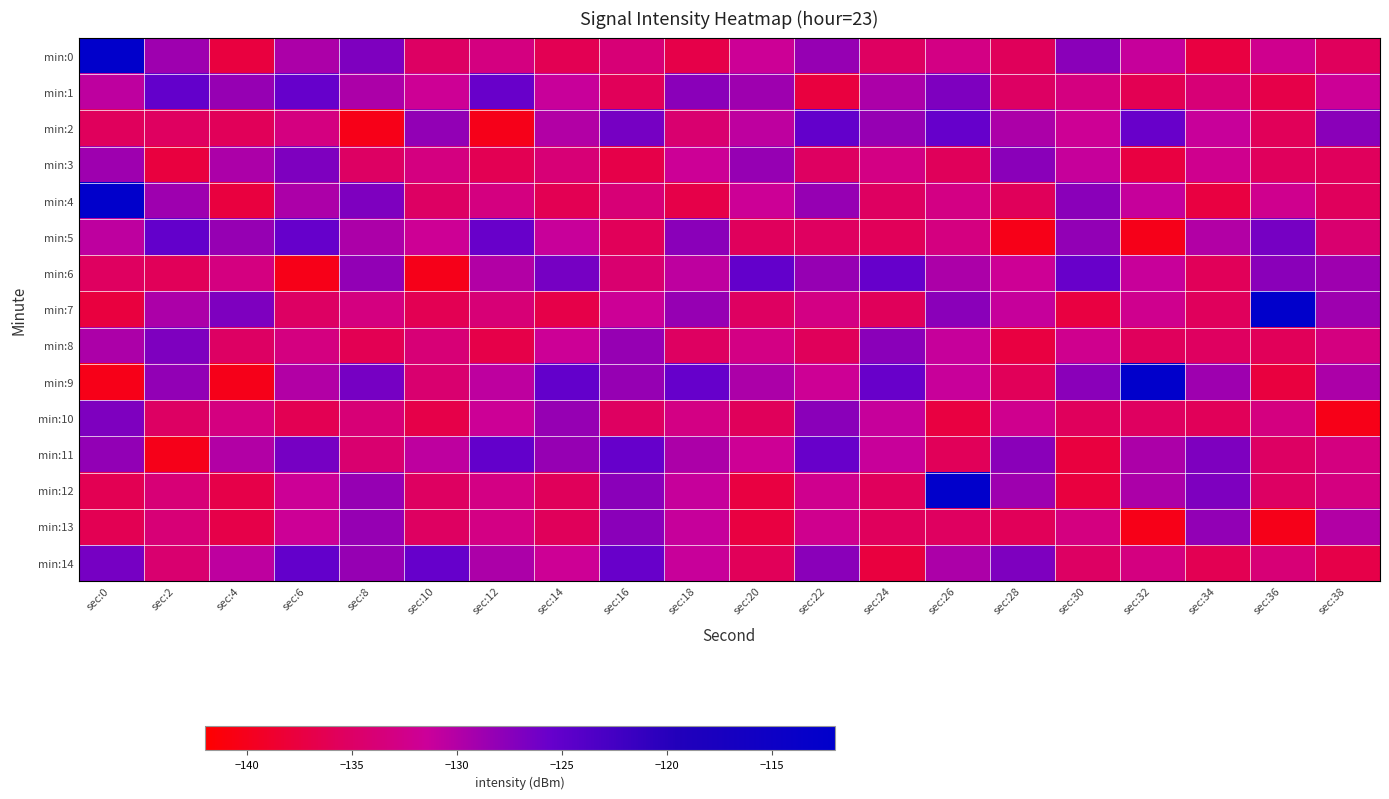

Which series changed the most between sec:16 and sec:36?

min:7